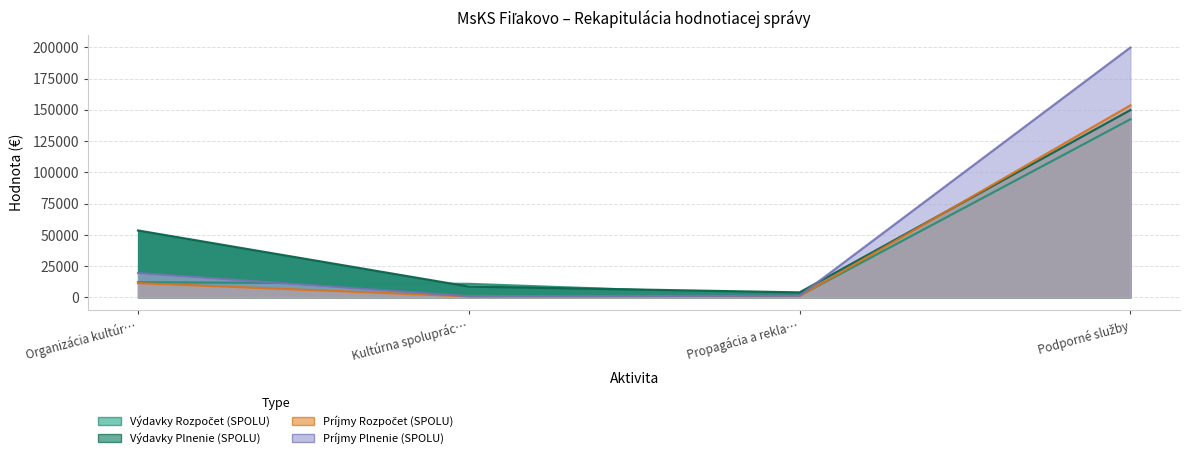

True or false: Príjmy Rozpočet (SPOLU) and Príjmy Plnenie (SPOLU) intersect in this chart.

False